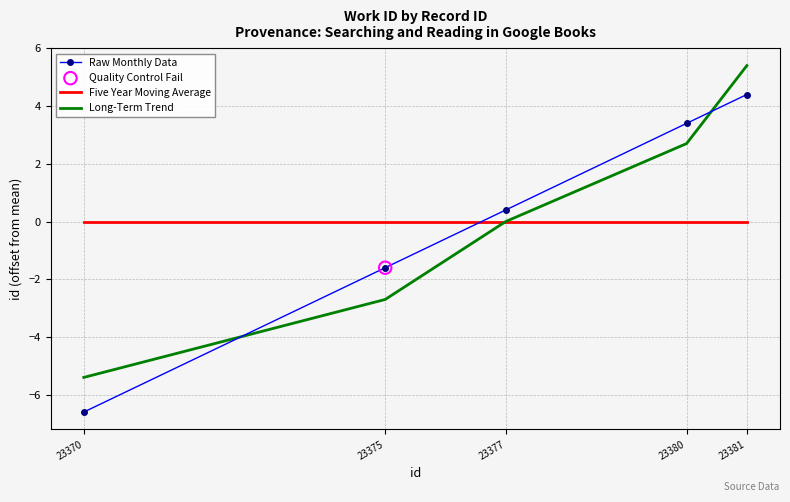

Which series has the widest spread of values?

Raw Monthly Data